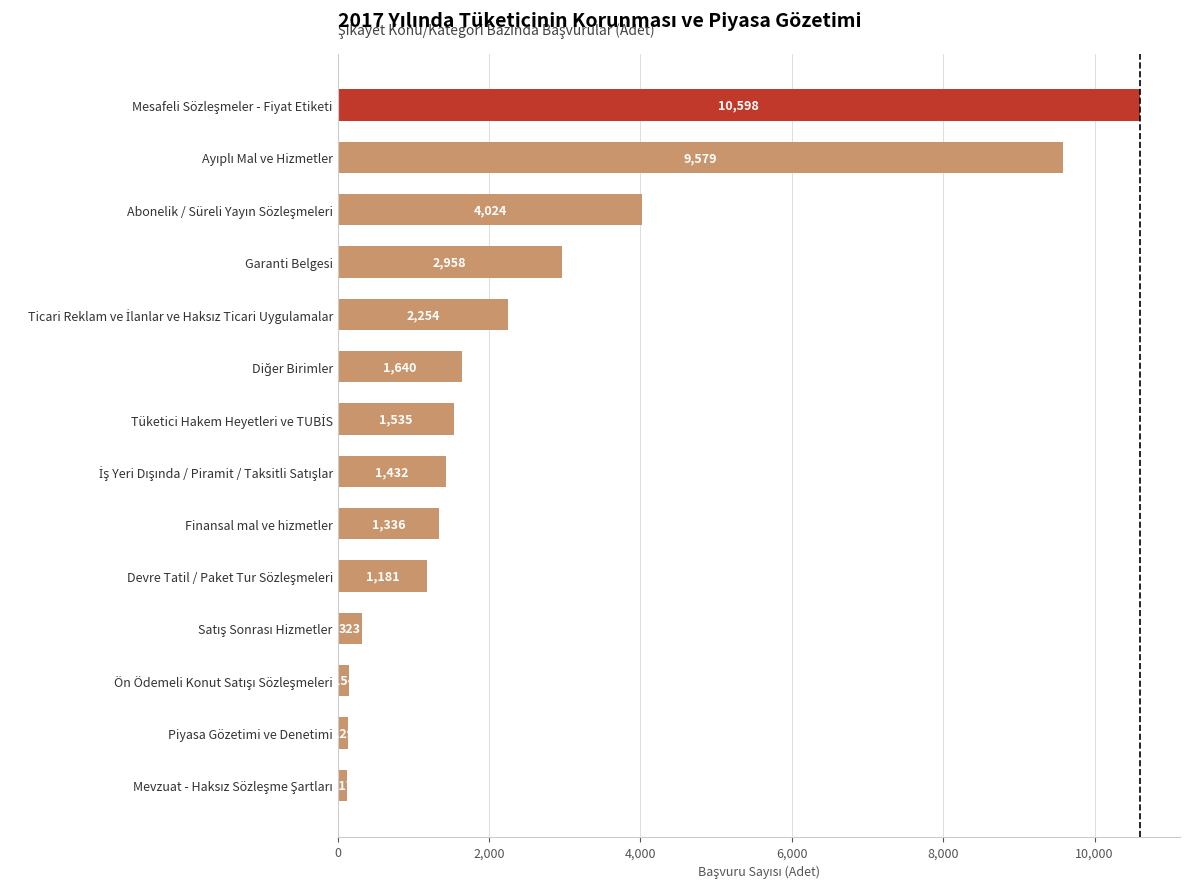

Reading top to bottom, what are all the values shown in this chart?

10598	9579	4024	2958	2254	1640	1535	1432	1336	1181	323	154	129	117